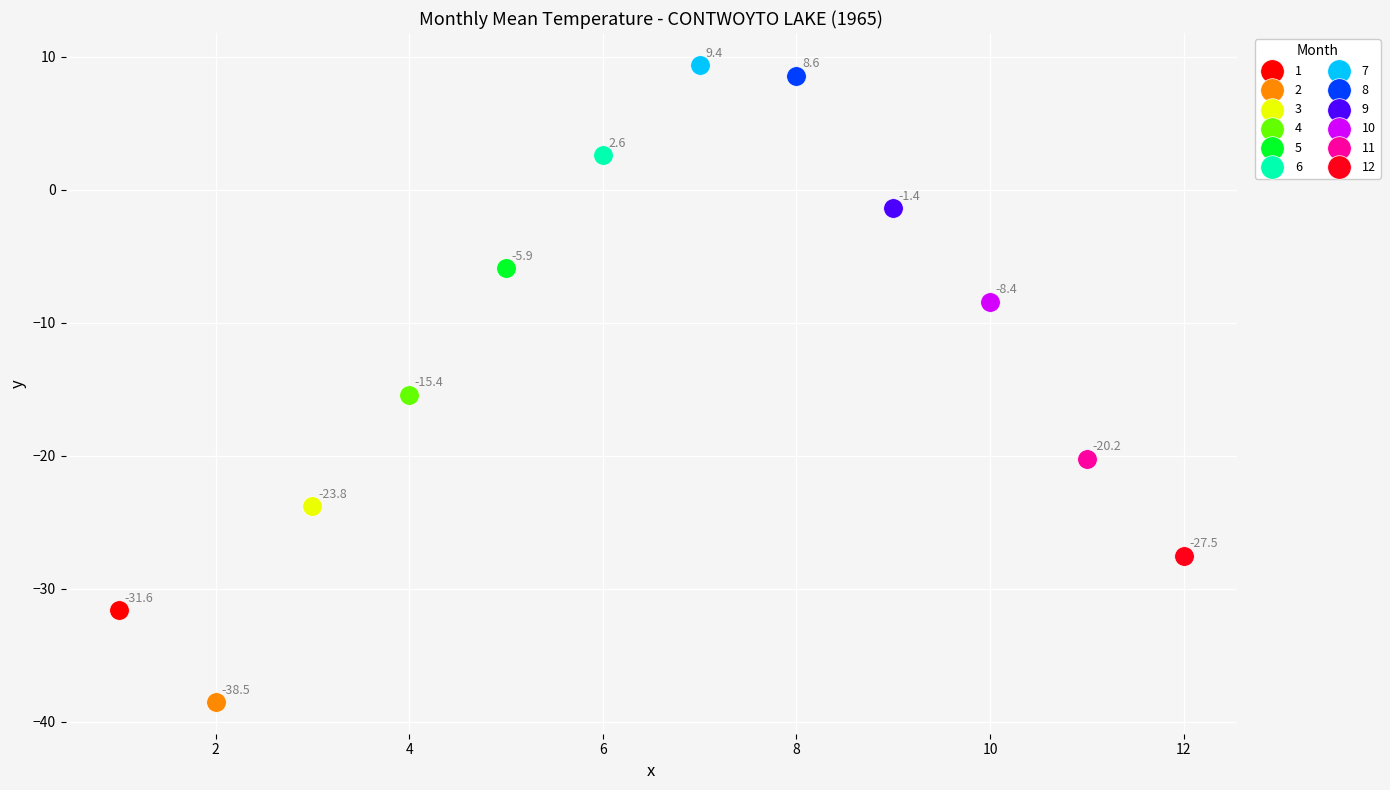

Which series contains the highest Y value?

7